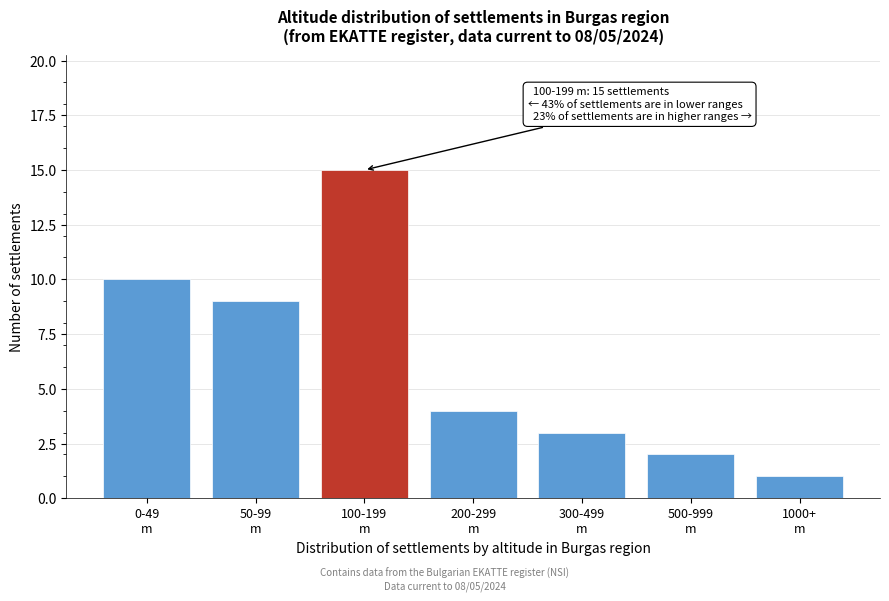

Reading right to left, extract all data points from this chart.

1	2	3	4	15	9	10